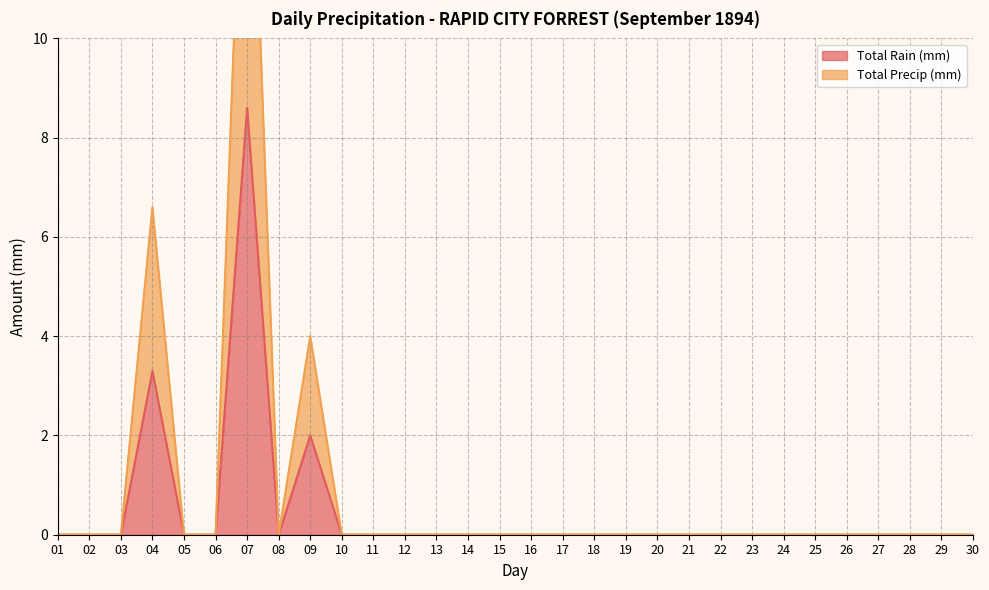

What is the average value of the Total Precip (mm) series?

0.9